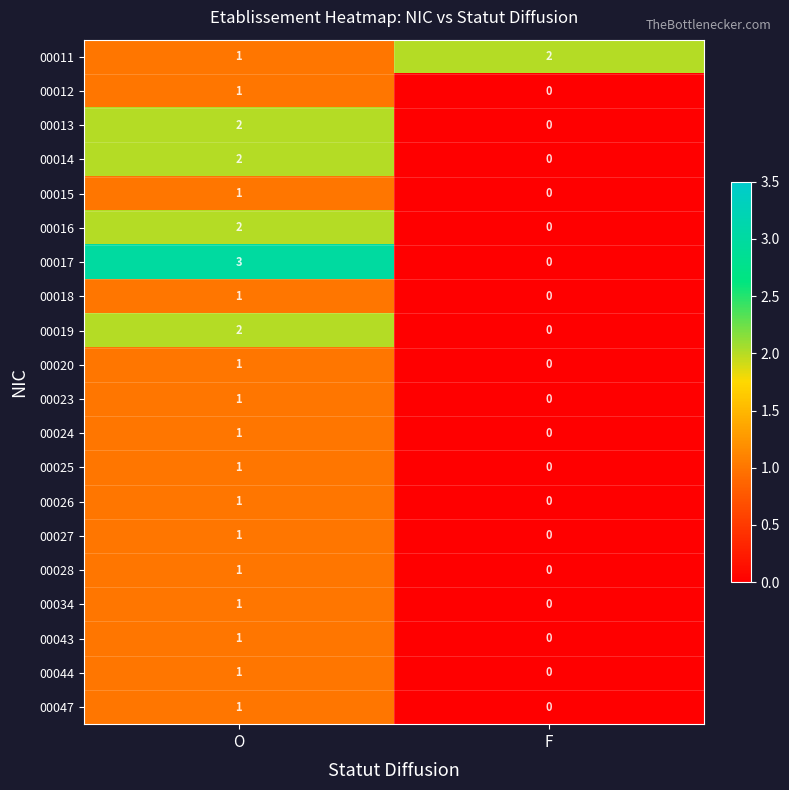

Which category has the lowest value in the 00018 series?

F